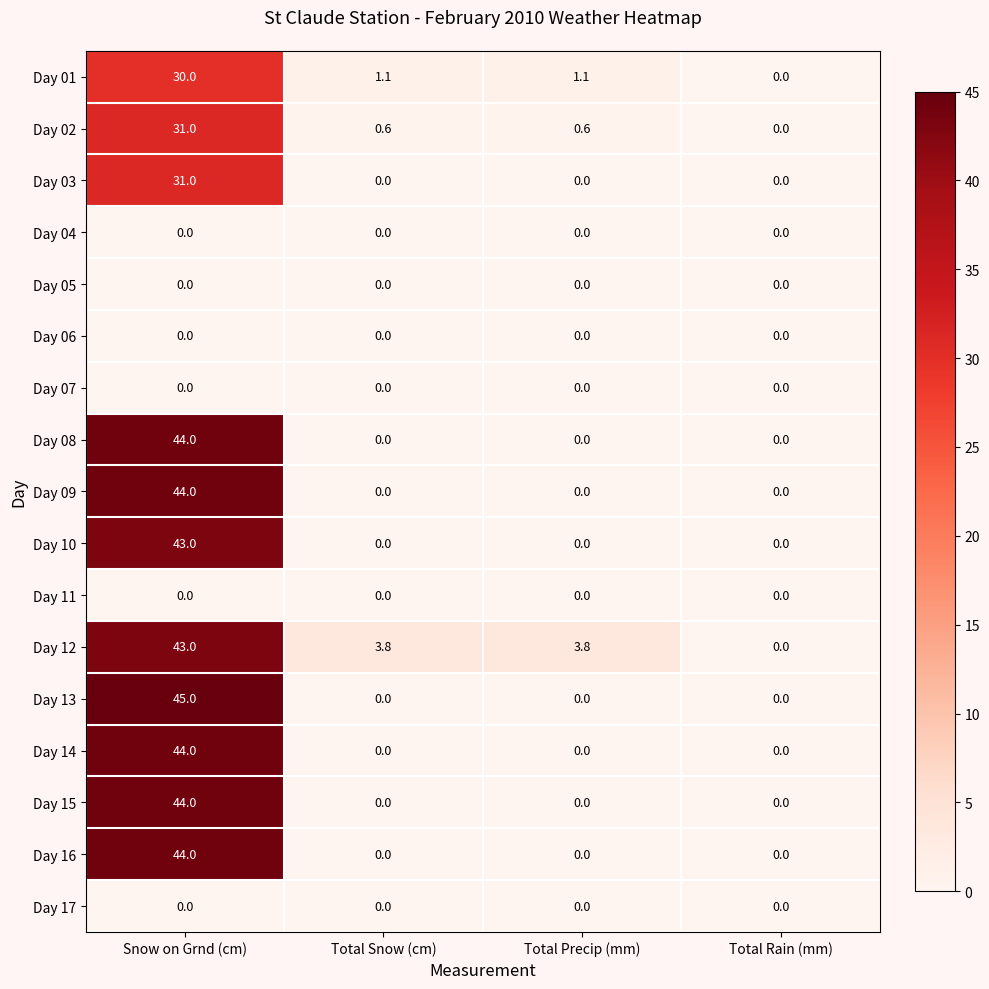

At which category is the sum across all series the highest?

Snow on Grnd (cm)